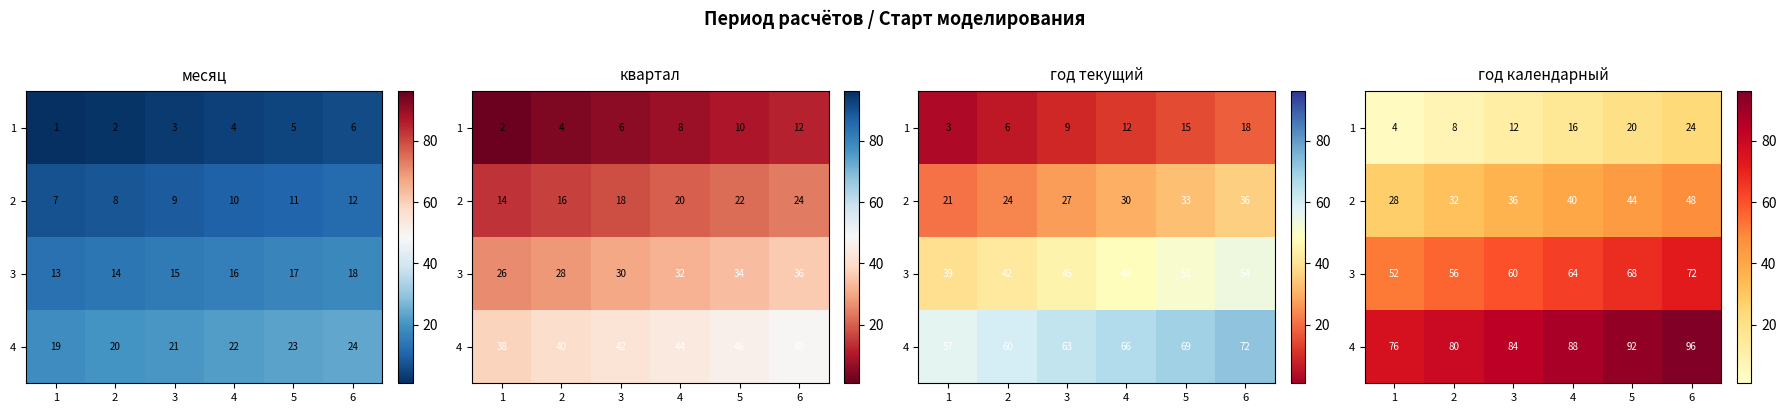

True or false: 1 has a value of 8 at 5.

False